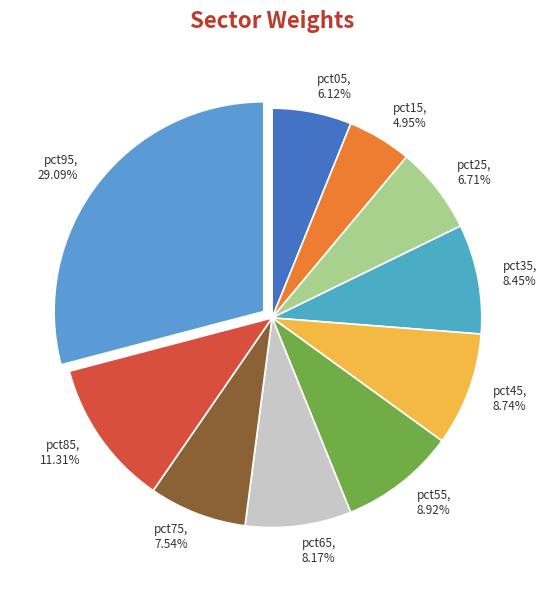

To the nearest percent, what is the average slice percentage?

10%